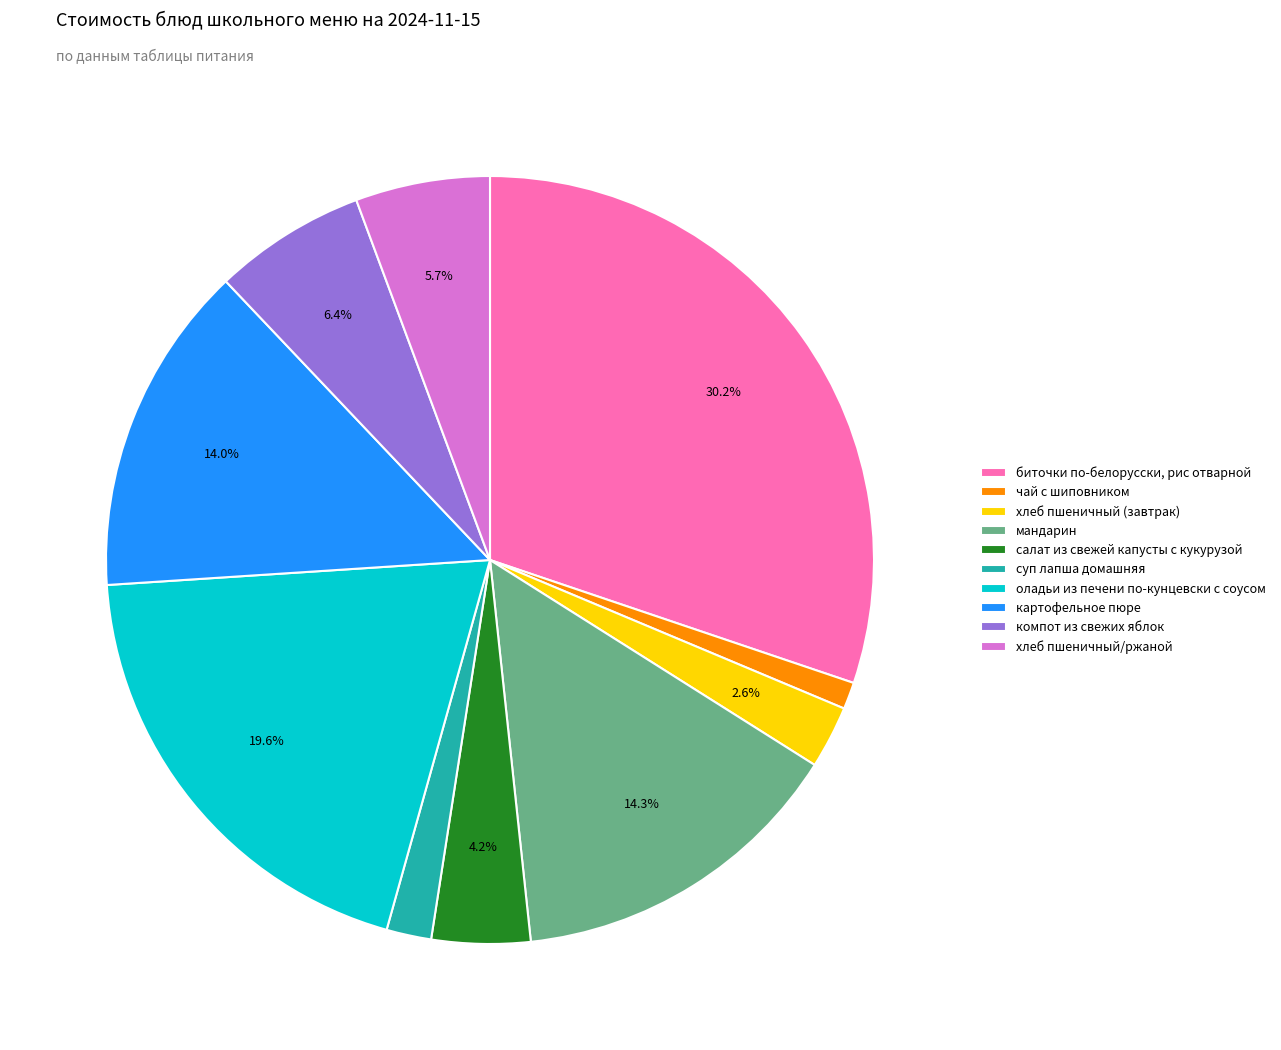

Is компот из свежих яблок the majority of the pie?

No